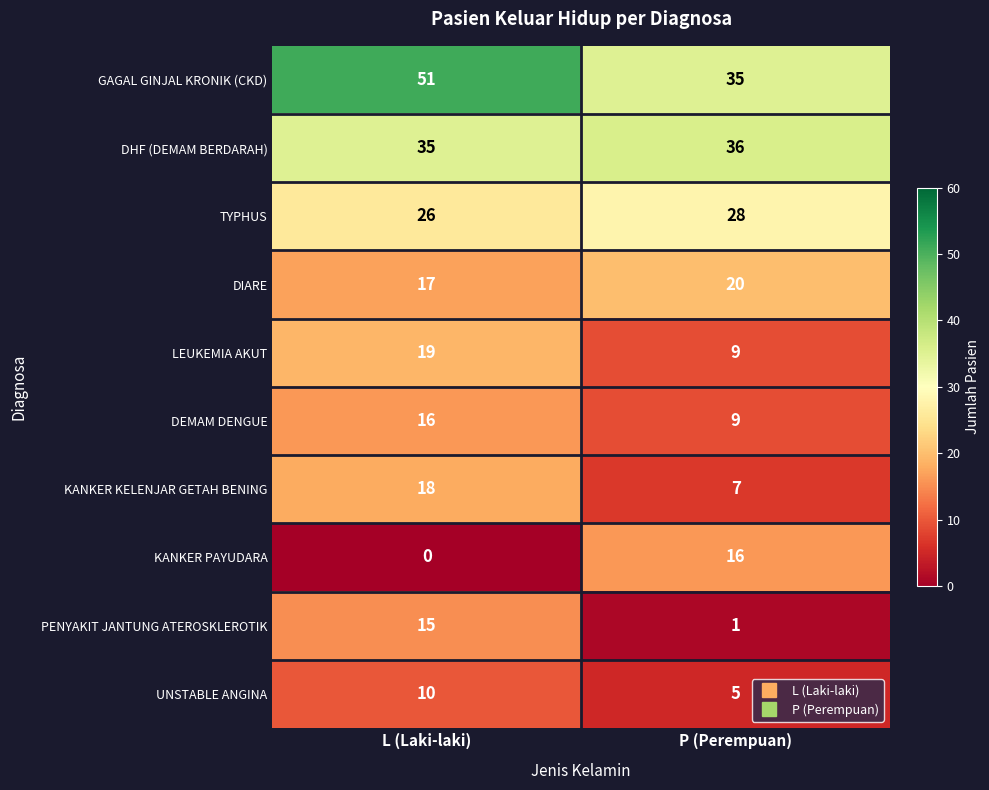

What is the difference between the DIARE values at L (Laki-laki) and P (Perempuan)?

3